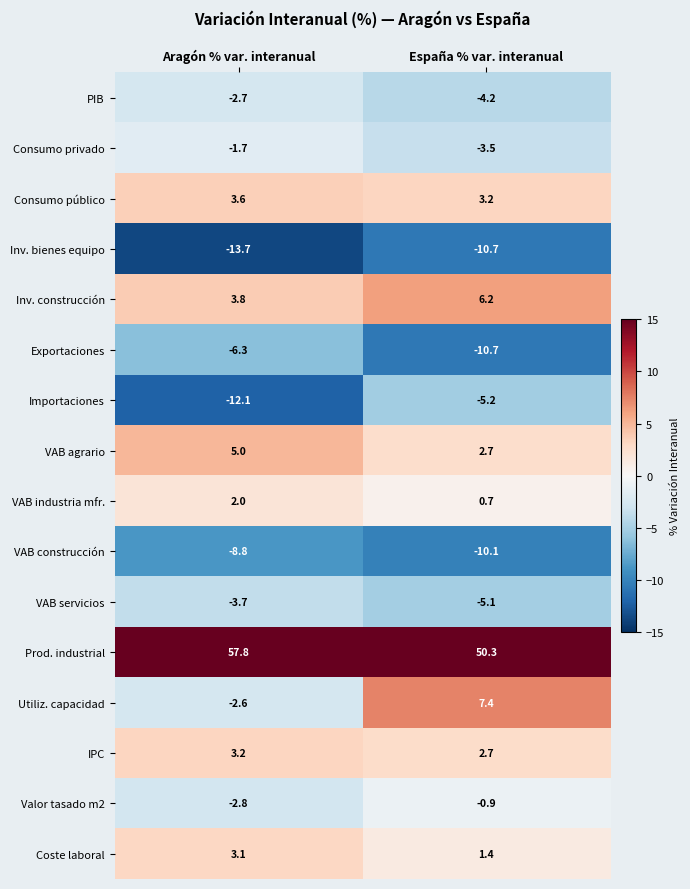

What is the difference between the maximum and minimum values in the Utiliz. capacidad series?

10.0